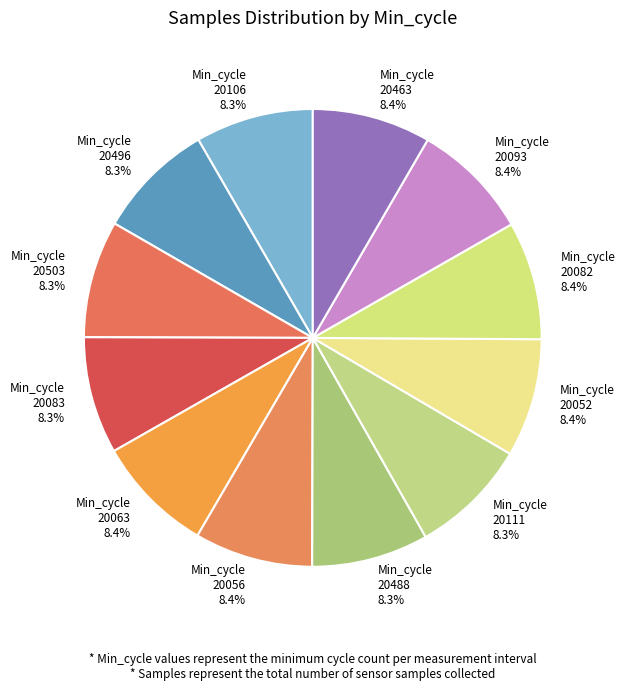

Does Min_cycle 20056 8.4% account for over 50% of the chart?

No